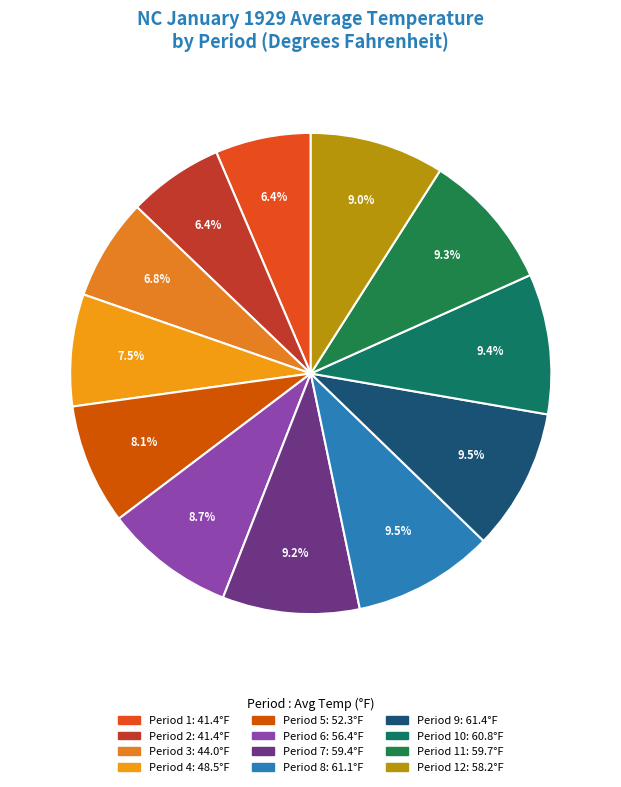

How many slices are in this pie chart?

12